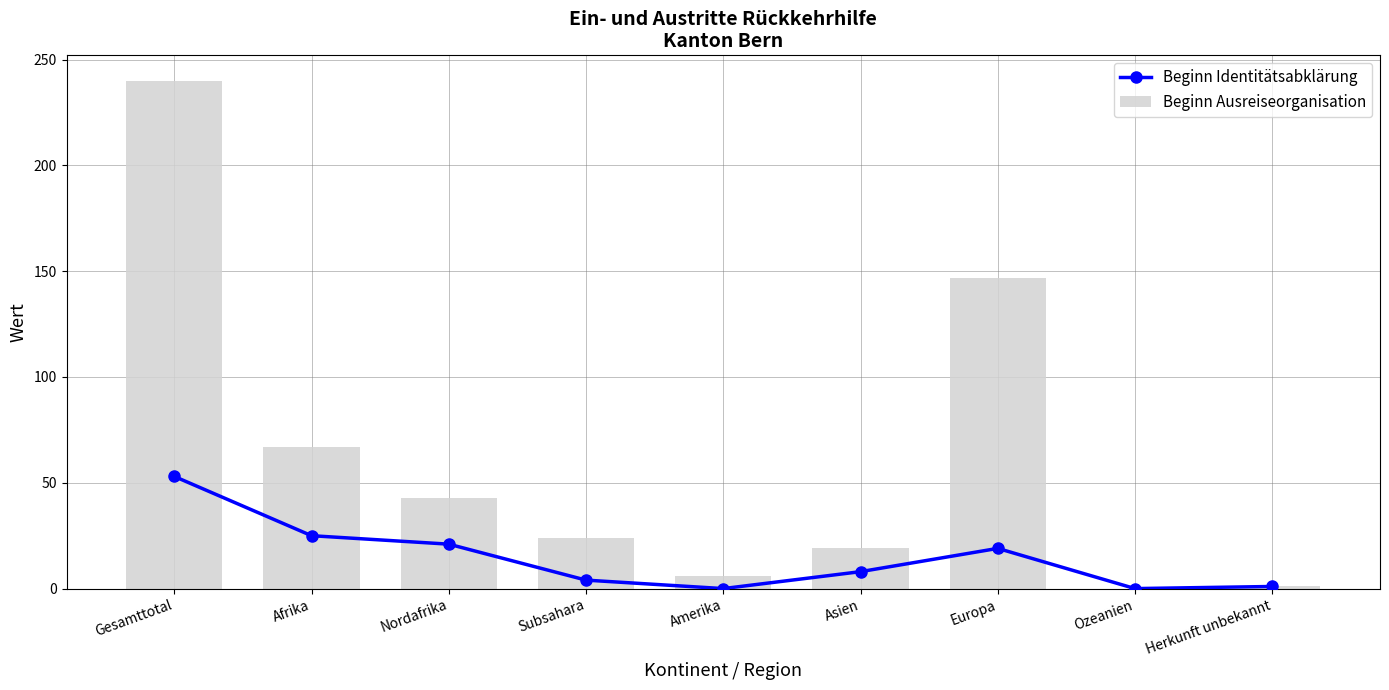

What is the label of the 3rd bar from the left?

Nordafrika